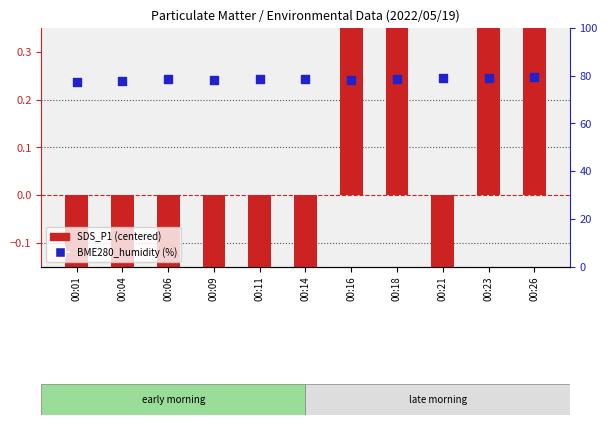

At which category is the sum across all series the highest?

00:26